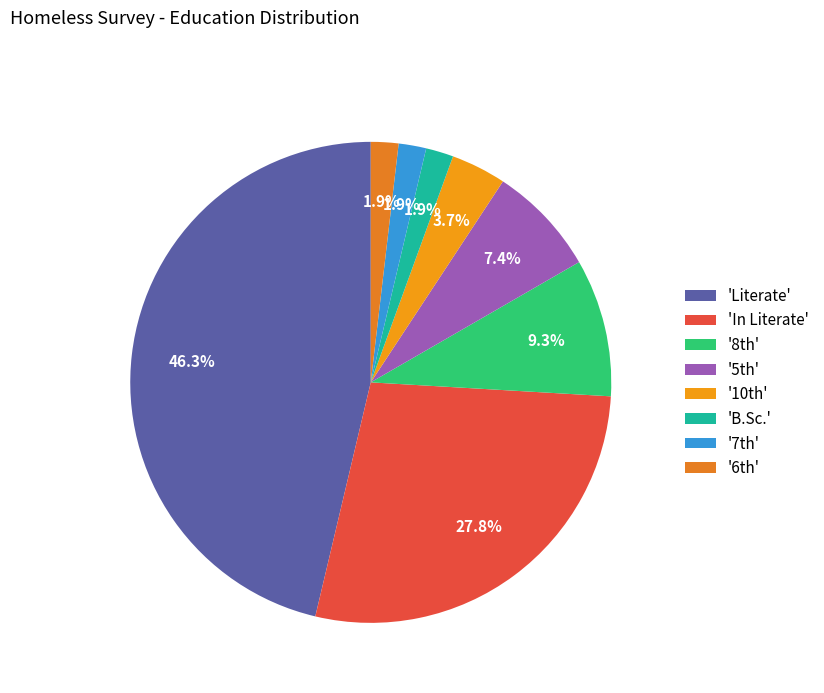

Which slice is the largest?

'Literate'